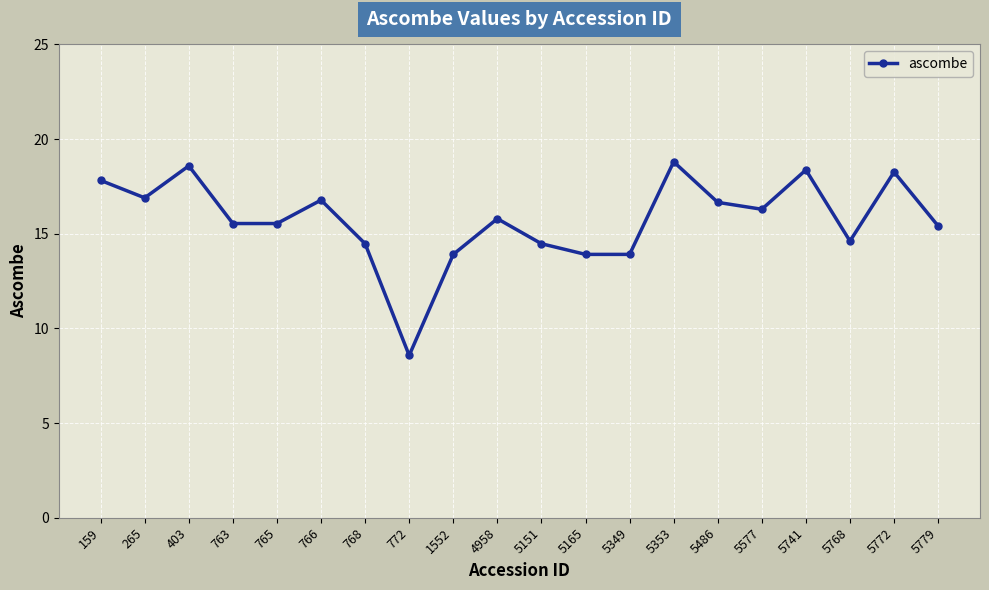

Is it true that the value at 5577 is 6.0?

False